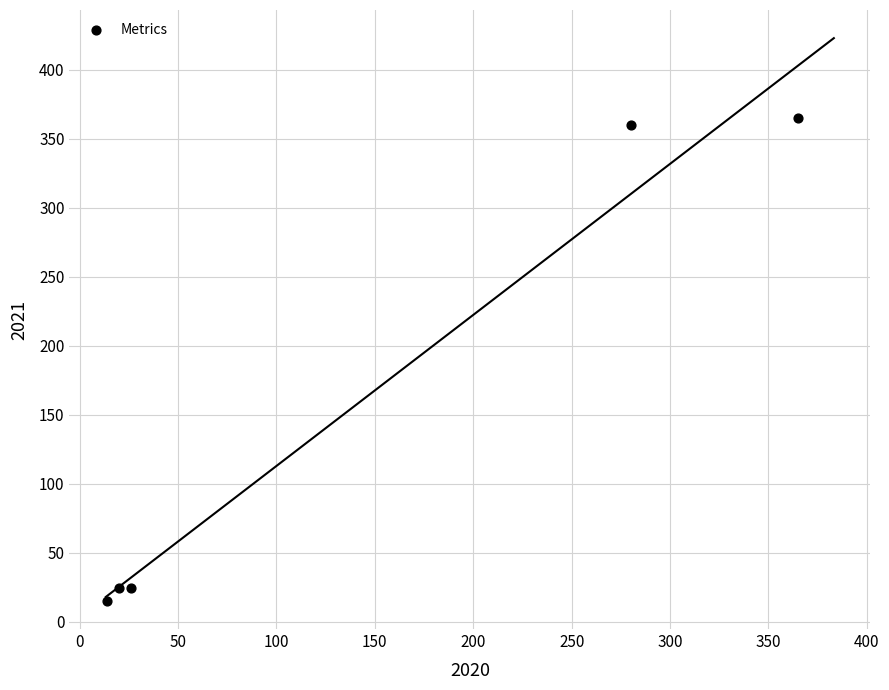

What is the average Y value?

157.7